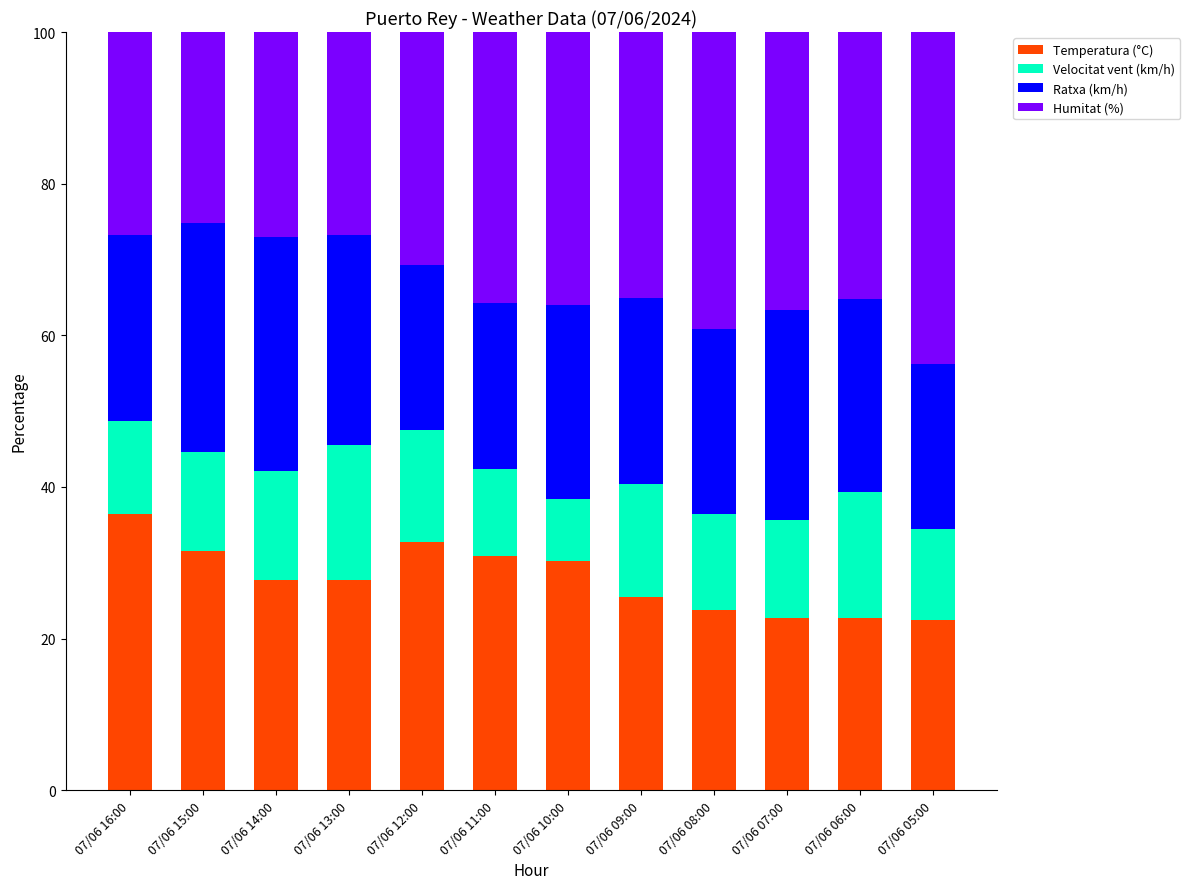

What is the total value across all series at 07/06 08:00?

100.0